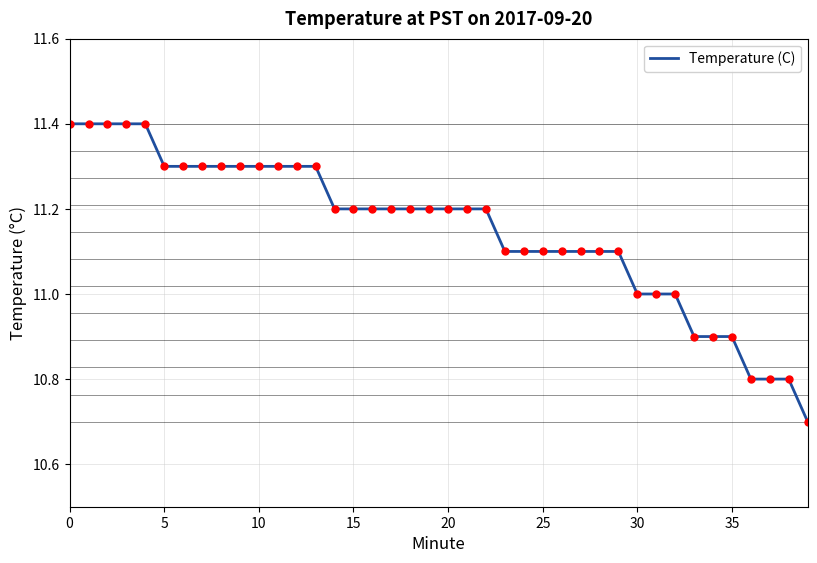

What is the maximum value shown in the chart?

11.4